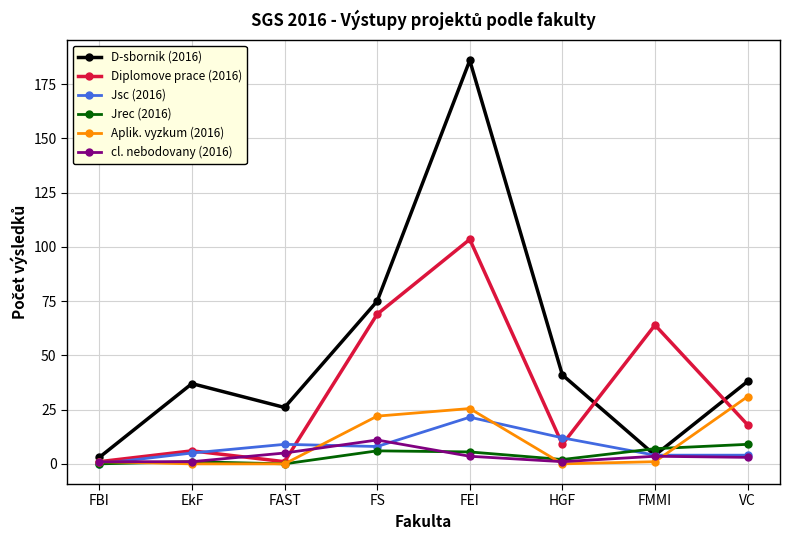

Which series has the widest spread of values?

D-sbornik (2016)